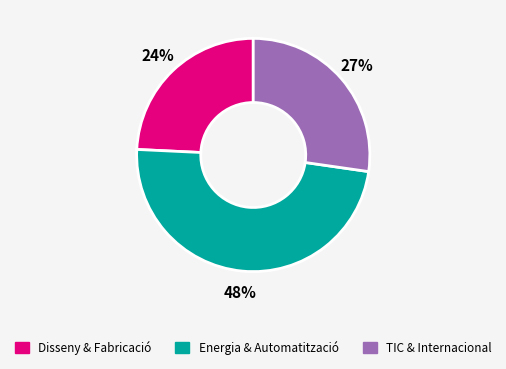

To the nearest percent, what is the difference between the largest and smallest slice percentages?

24%